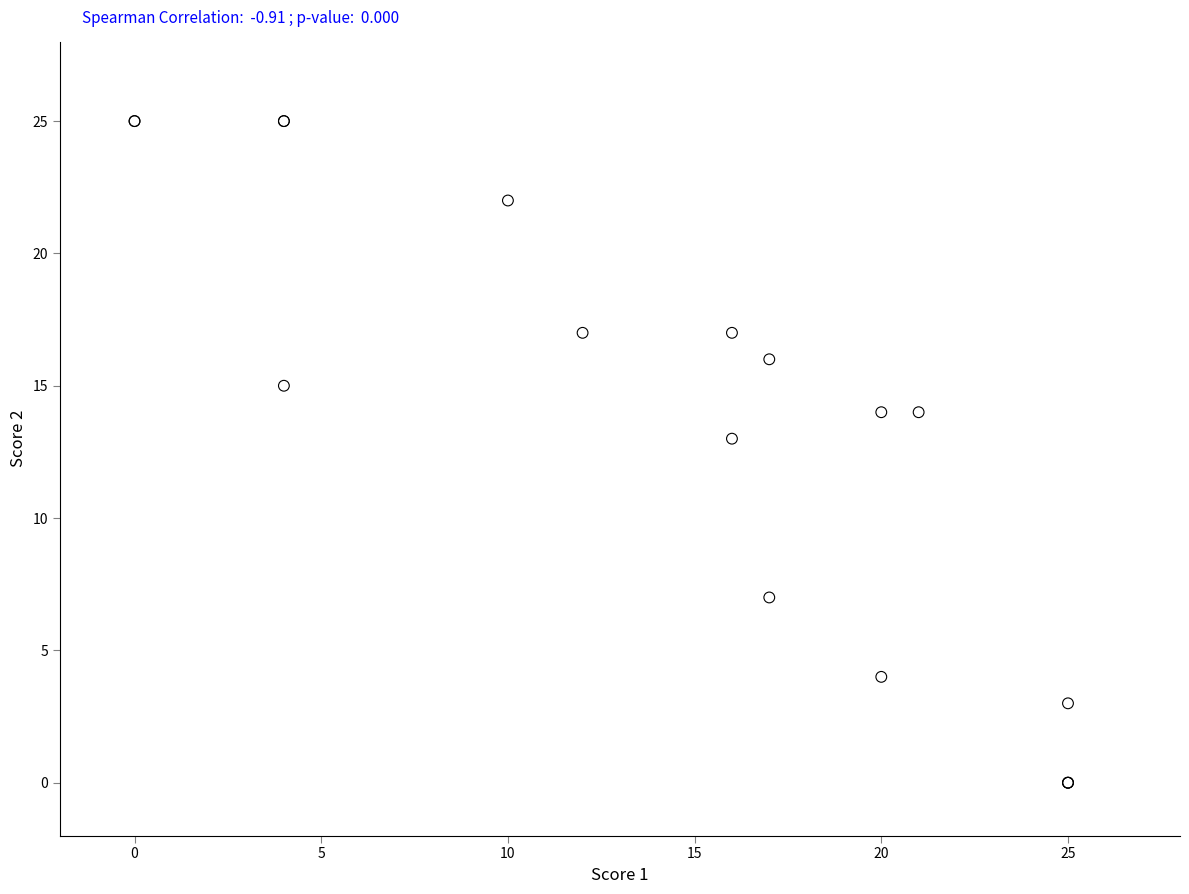

What Y value in the scatter plot is closest to 12?

13